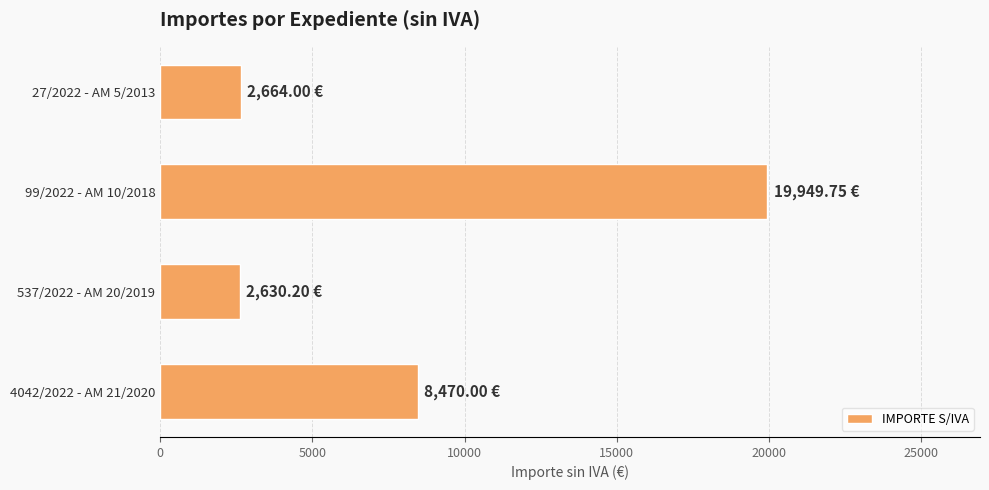

What is the change in value from 27/2022 - AM 5/2013 to 4042/2022 - AM 21/2020?

+5806.0